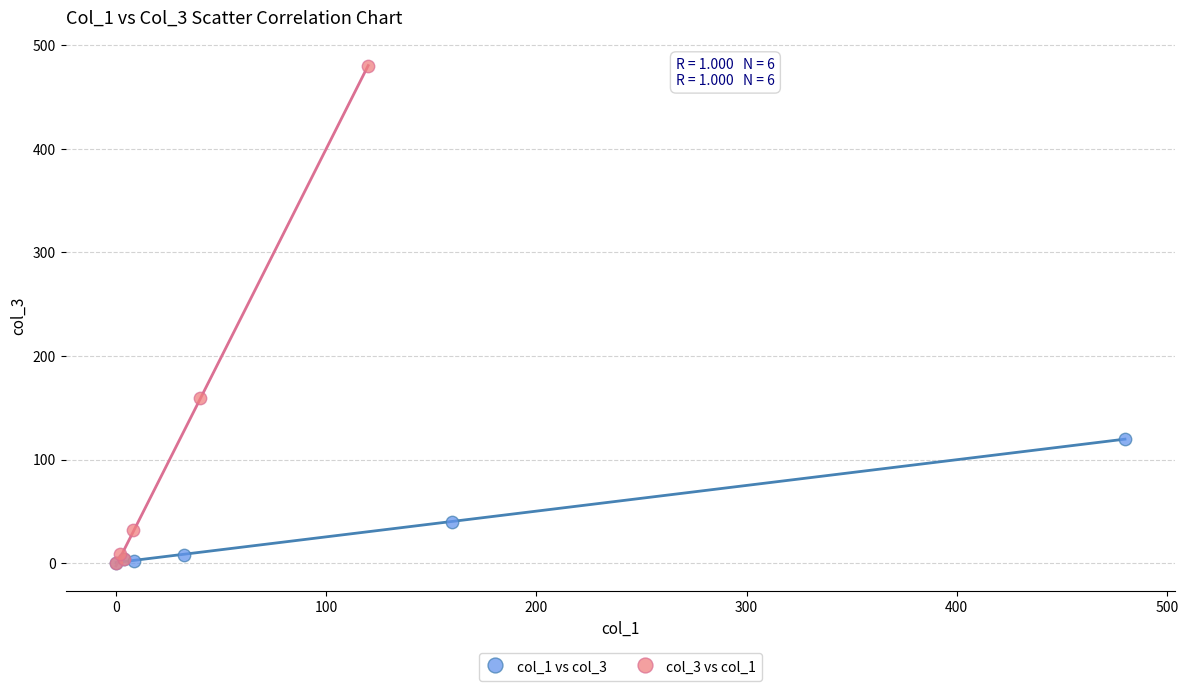

What are all the series names shown in the legend?

col_1 vs col_3, col_3 vs col_1